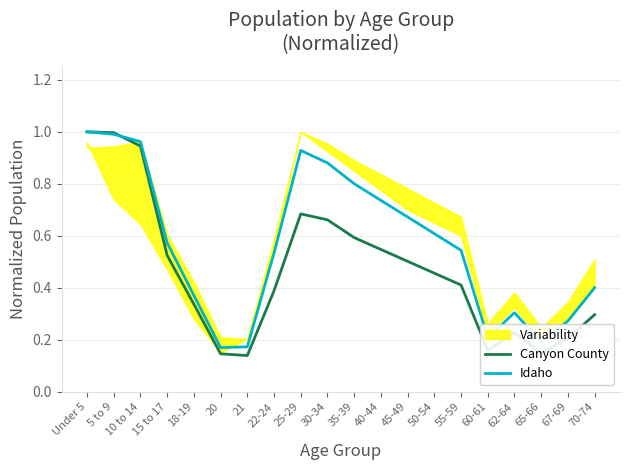

True or false: Idaho has a value of 1.0 at Under 5.

True